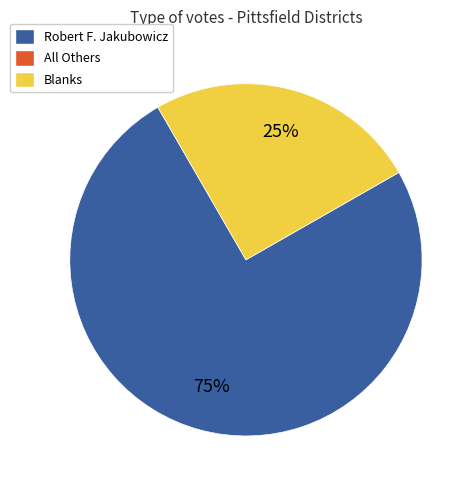

To the nearest percent, what is the difference between the largest and smallest slice percentages?

50%